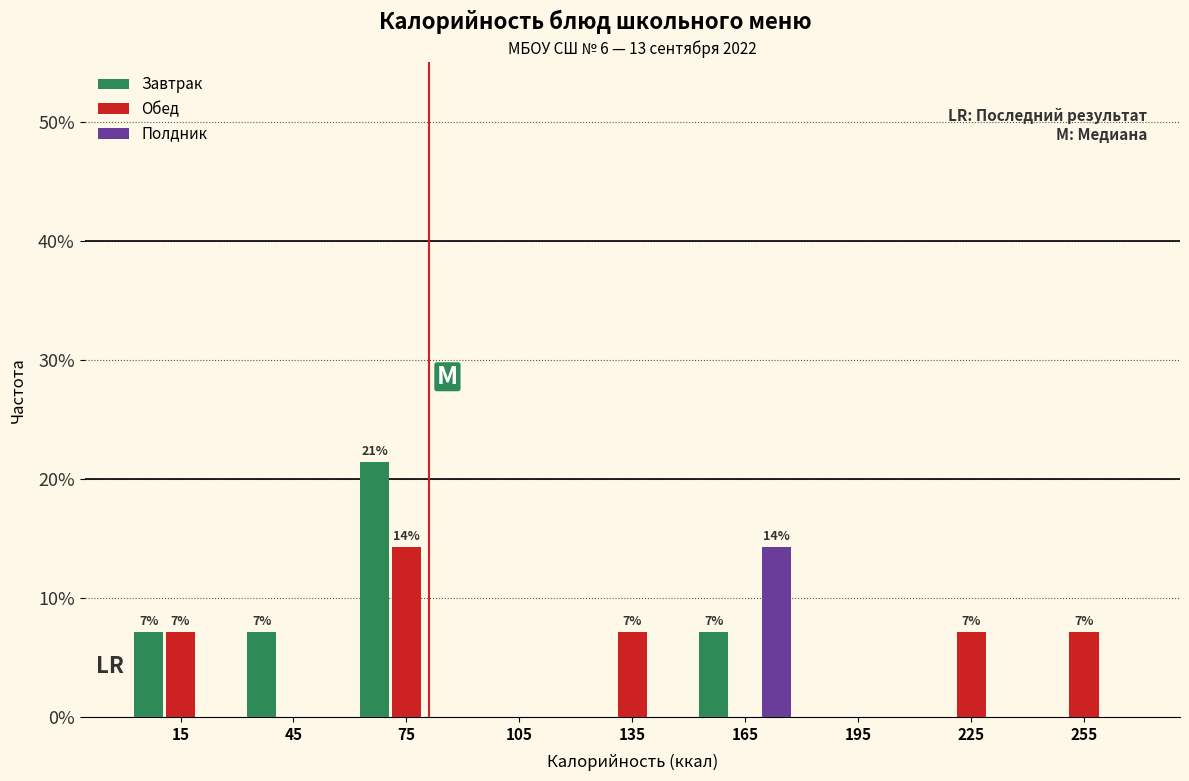

In the Обед series, which range on the x-axis has the tallest bar?

60 to 90